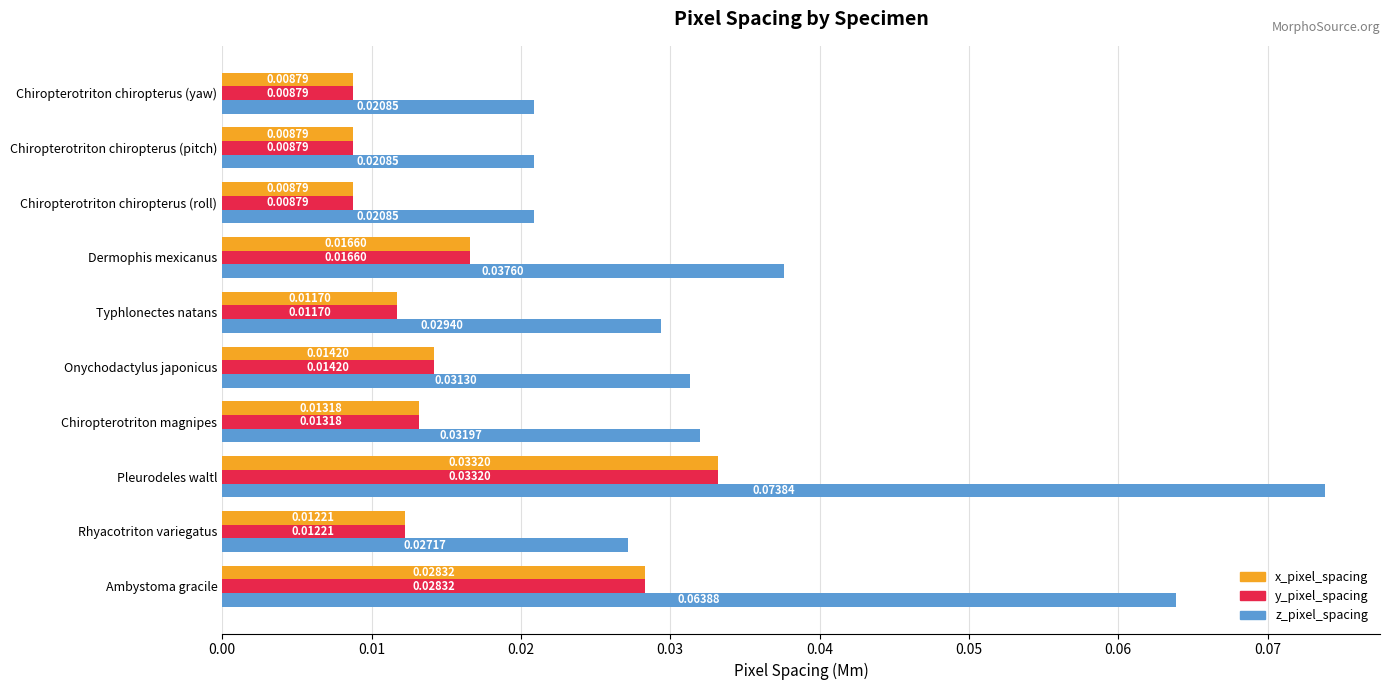

At which label does x_pixel_spacing reach its peak?

Pleurodeles waltl